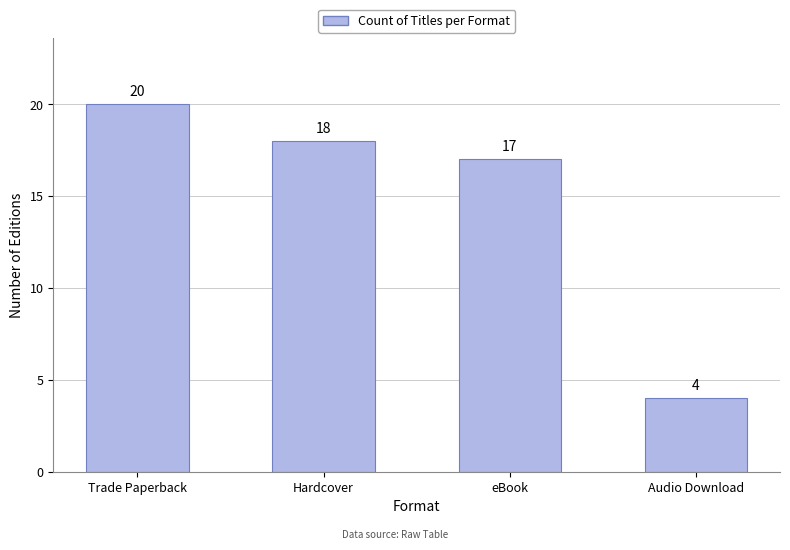

What is the average value?

15